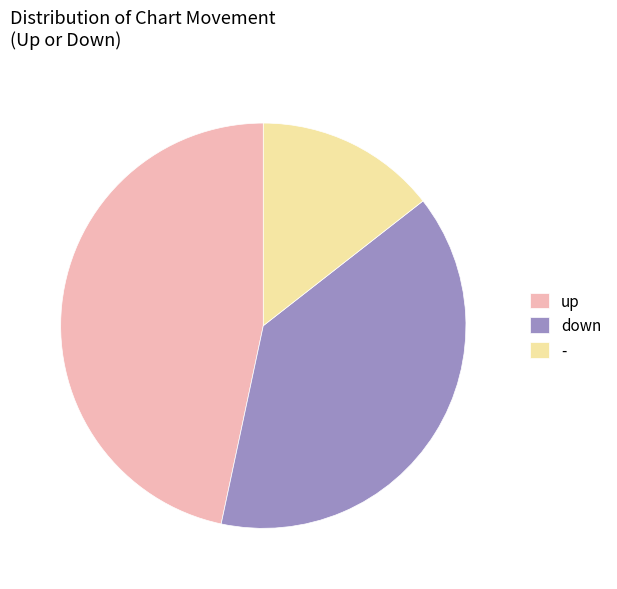

What is the smallest slice in the pie chart?

-